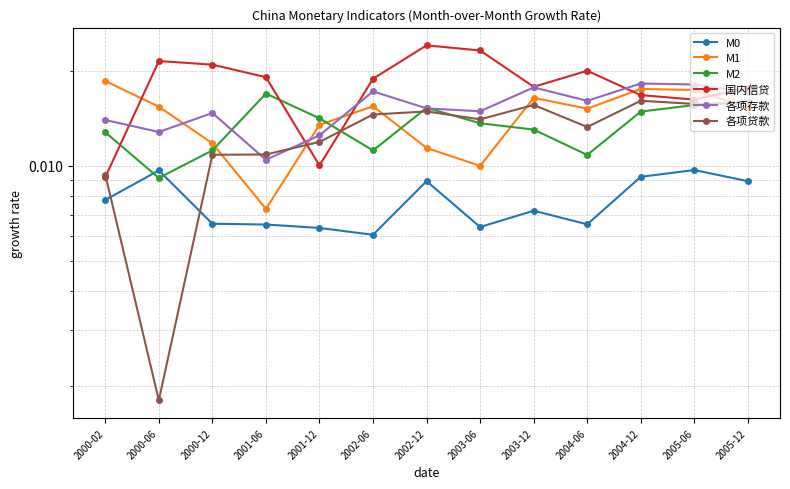

How many distinct data groups are displayed?

6